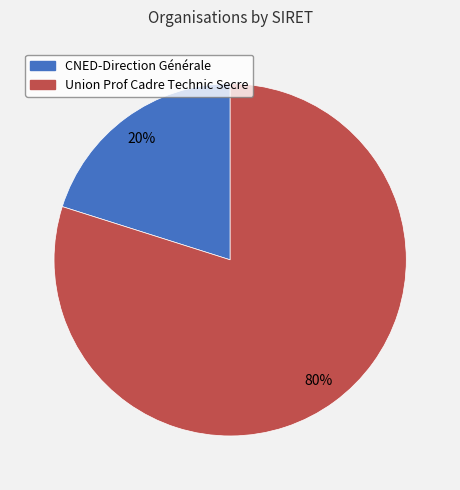

To the nearest percent, what is the average slice percentage?

50%